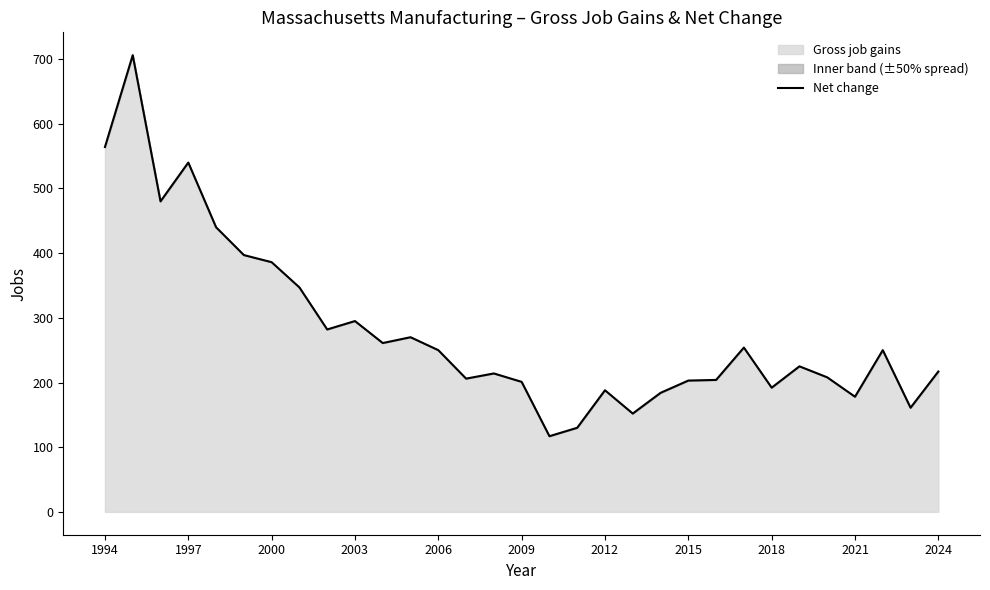

Reading left to right, transcribe all the data shown in this chart.

564	706	480	540	440	397	386	347	282	295	261	270	250	206	214	201	117	130	188	152	184	203	204	254	192	225	208	178	250	161	217